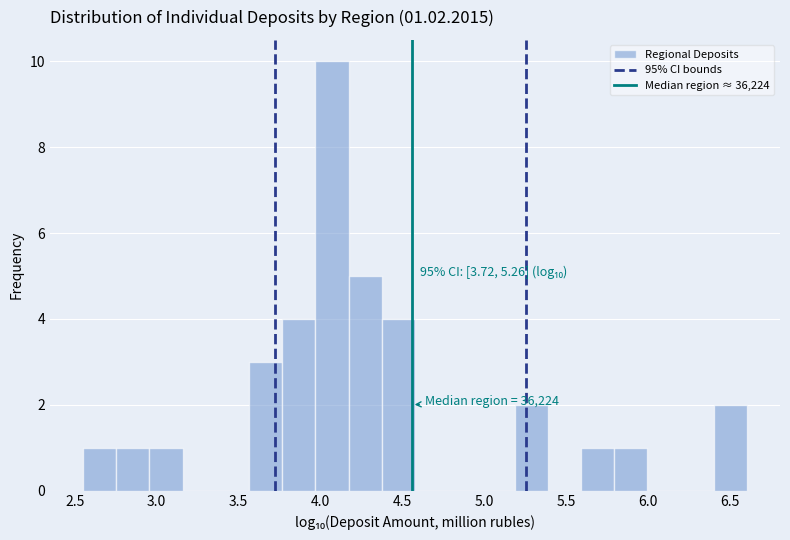

Which range on the x-axis has the tallest bar?

3.95 to 4.15